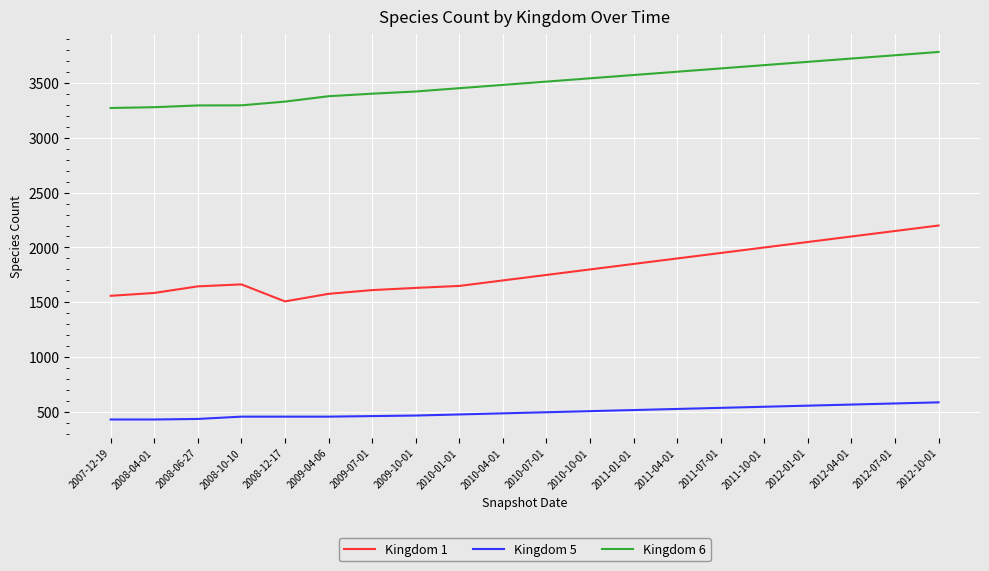

What is the total value across all series at 2012-01-01?

6300